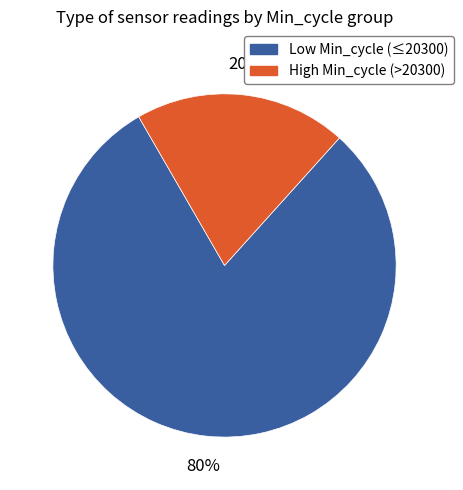

Is there any slice that represents more than half of the pie?

Yes